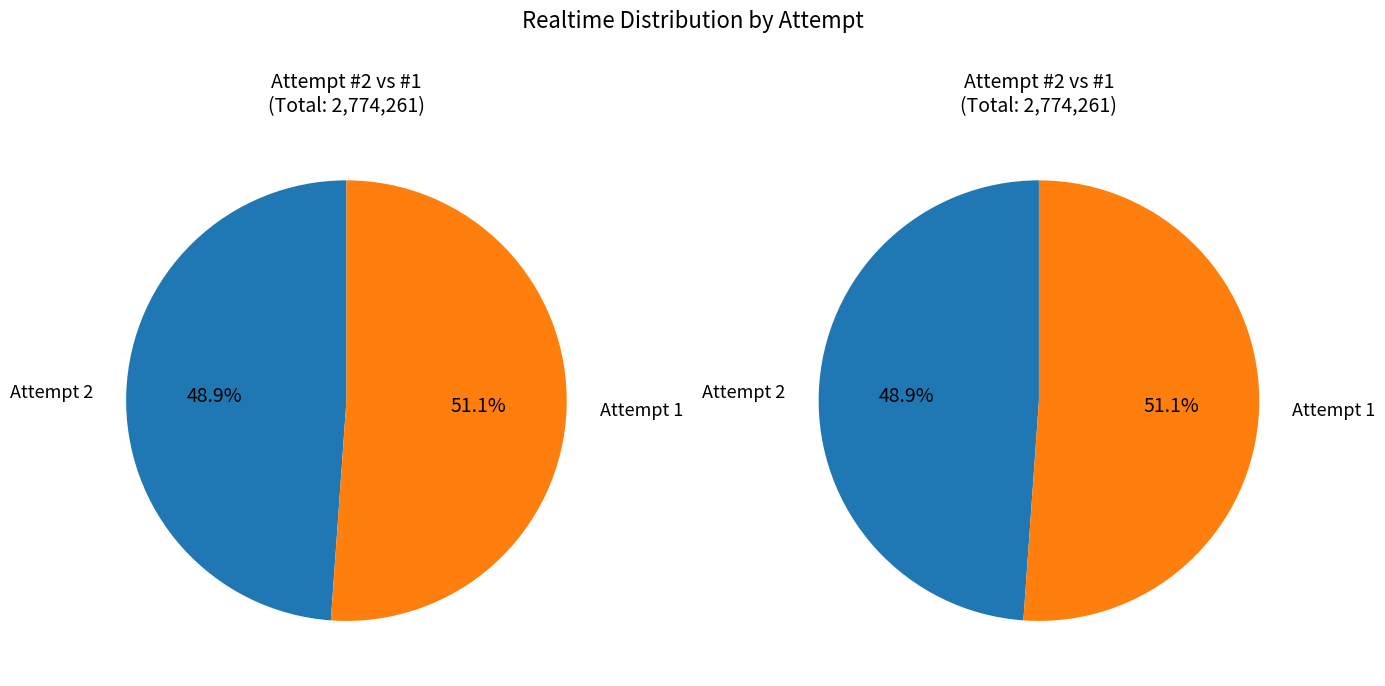

Rank the categories by value from highest to lowest.

1, 2